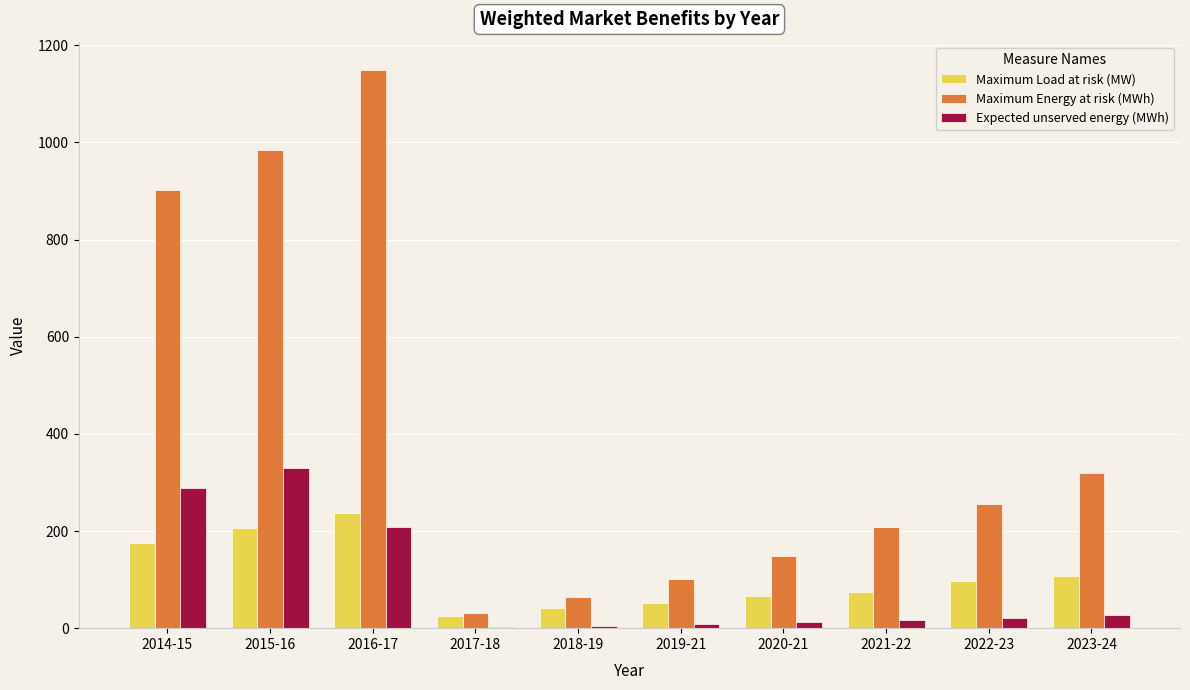

What is the sum of all Maximum Load at risk (MW) values?

1084.6